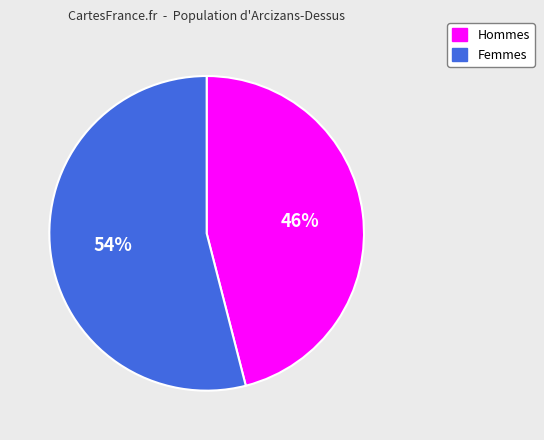

Is it true that Femmes is 54% of the pie?

True